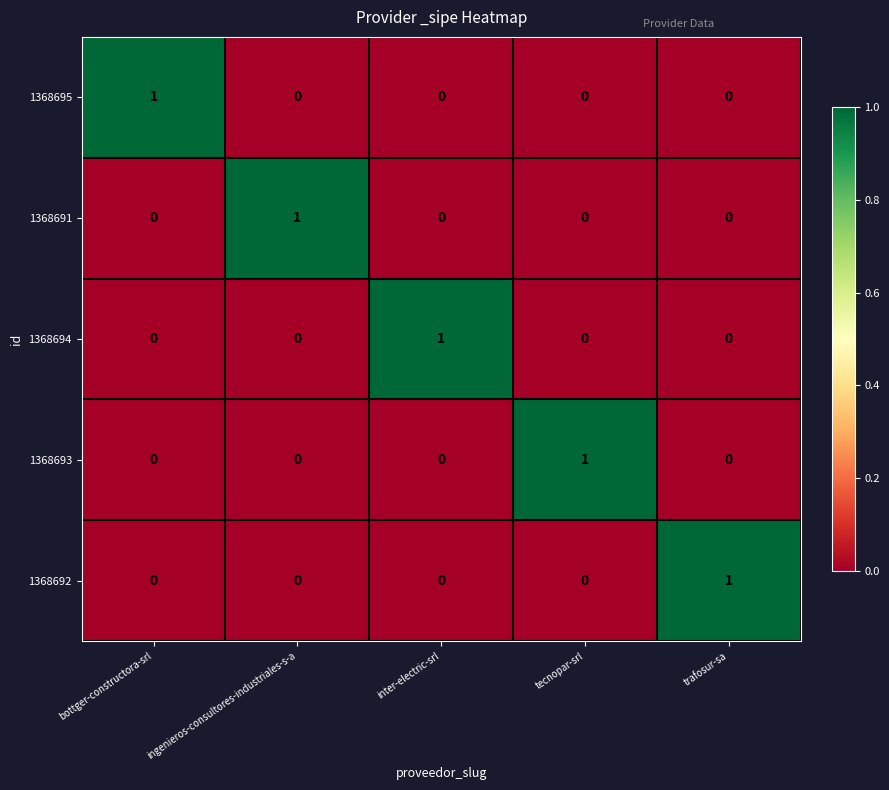

Reading left to right, transcribe all the data shown in this chart.

1368695: bottger-constructora-srl=1	ingenieros-consultores-industriales-s-a=0	inter-electric-srl=0	tecnopar-srl=0	trafosur-sa=0
1368691: bottger-constructora-srl=0	ingenieros-consultores-industriales-s-a=1	inter-electric-srl=0	tecnopar-srl=0	trafosur-sa=0
1368694: bottger-constructora-srl=0	ingenieros-consultores-industriales-s-a=0	inter-electric-srl=1	tecnopar-srl=0	trafosur-sa=0
1368693: bottger-constructora-srl=0	ingenieros-consultores-industriales-s-a=0	inter-electric-srl=0	tecnopar-srl=1	trafosur-sa=0
1368692: bottger-constructora-srl=0	ingenieros-consultores-industriales-s-a=0	inter-electric-srl=0	tecnopar-srl=0	trafosur-sa=1